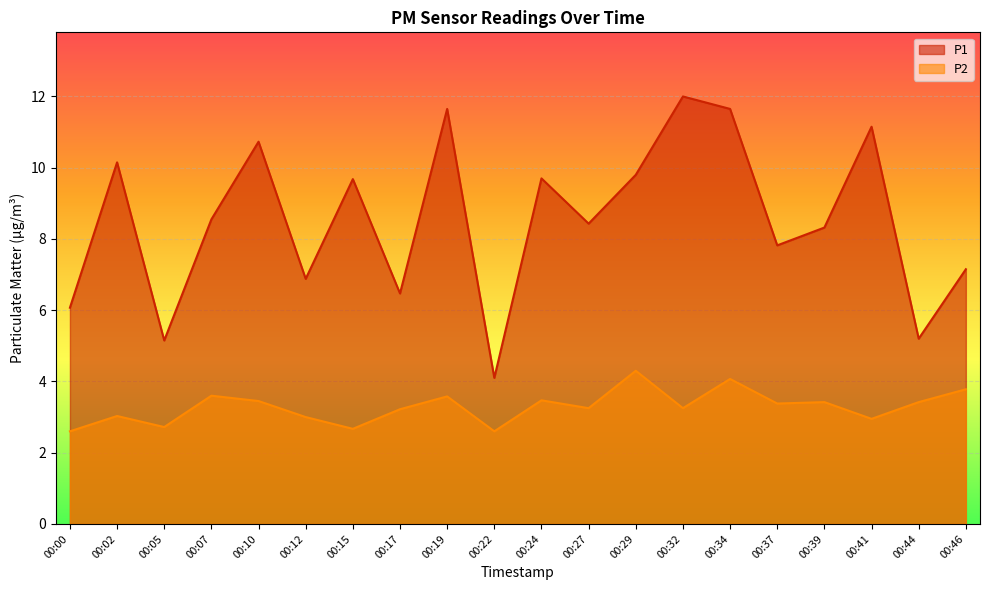

What is the sum of the P1 values at 00:07 and 00:39?

16.9